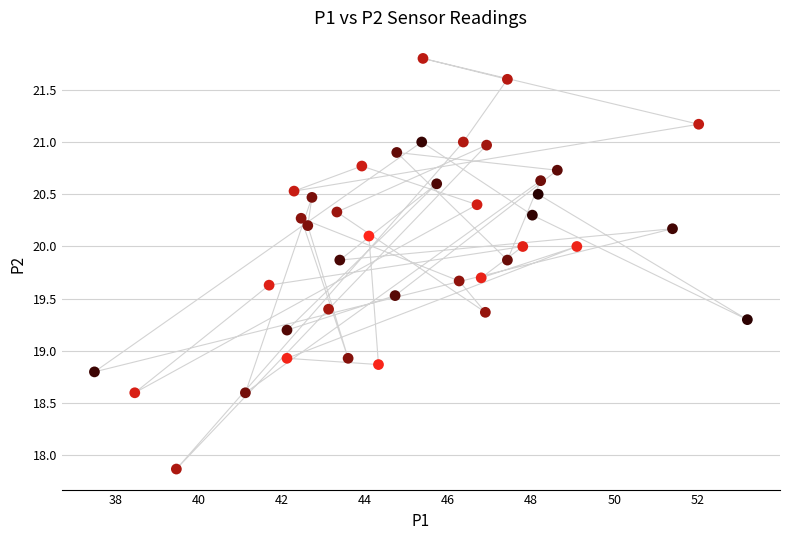

What is the range of Y values (max minus min)?

3.9